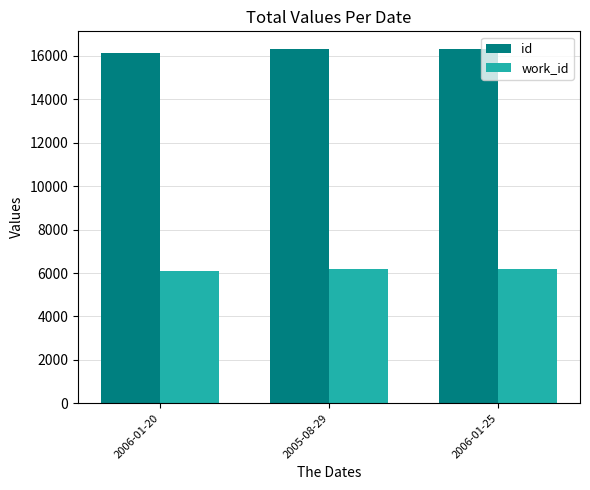

Are the bars horizontal?

No